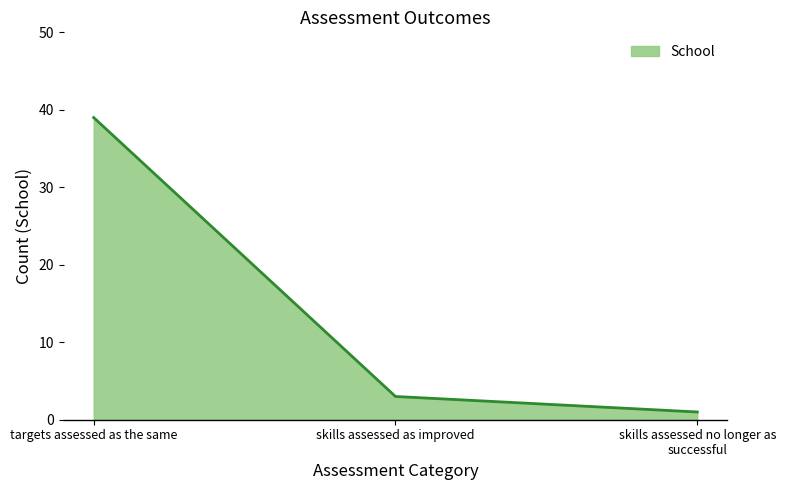

Where is the data nearest to the value 20?

skills assessed as improved